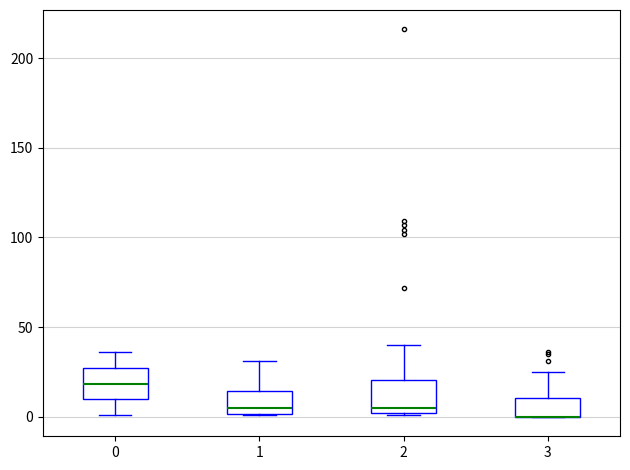

Reading left to right, transcribe this box plot: for each box, give where its median line is, the range the box spans, and where its two whiskers end, as read against the y-axis. The values are not printed on the chart, so give them approximately, as read against the axis.

0: median 20, box 10 to 25, whiskers 0 to 35
1: median 5, box 0 to 15, whiskers 0 to 30
2: median 5, box 0 to 20, whiskers 0 to 40
3: median 0 (drawn on the box's lower edge), box 0 to 10, whiskers 0 to 25